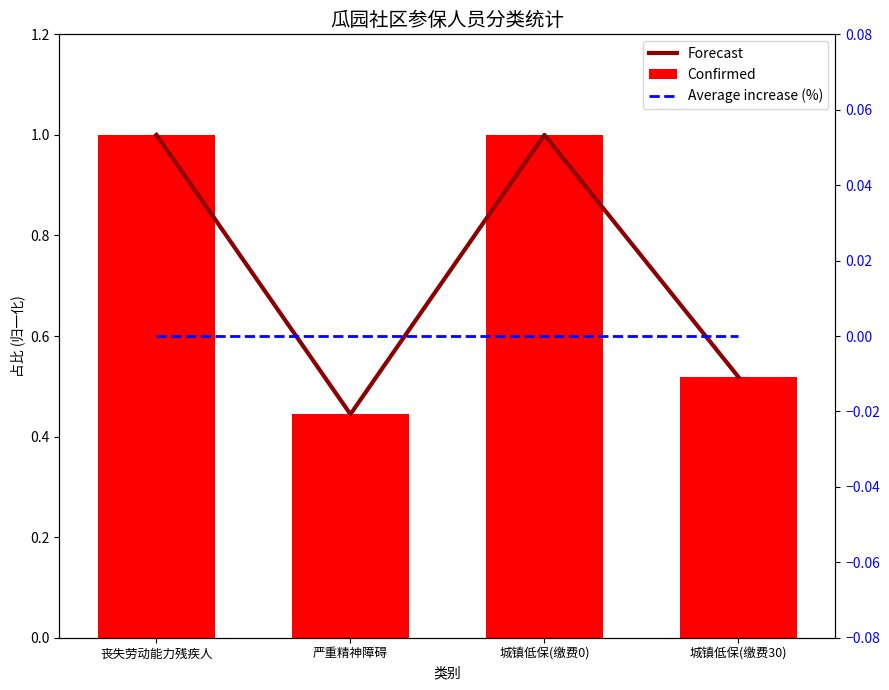

Which has a higher value, 丧失劳动能力残疾人 or 严重精神障碍?

丧失劳动能力残疾人